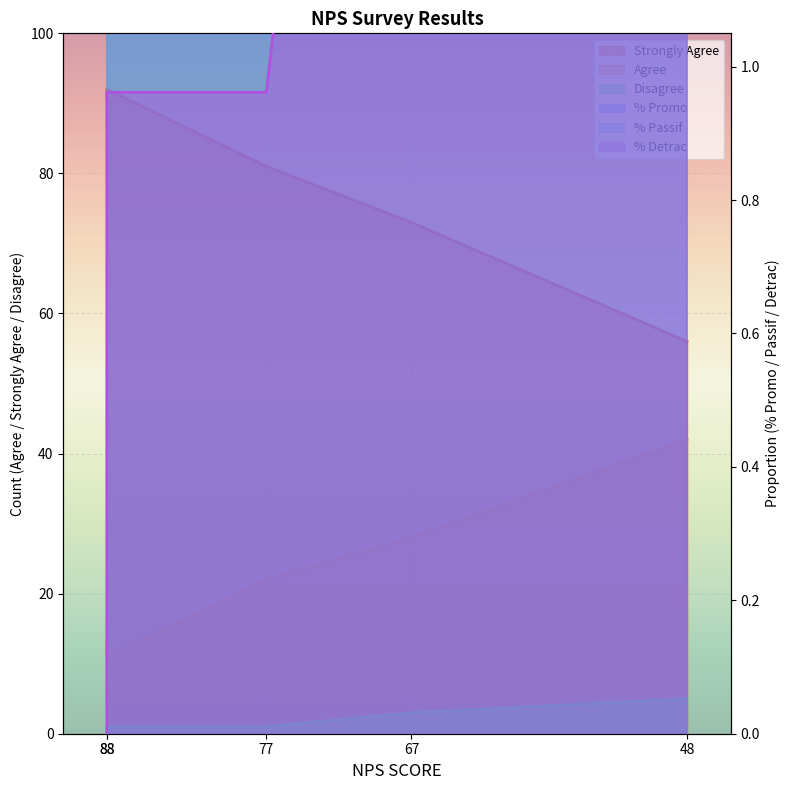

Reading left to right, transcribe all the data shown in this chart.

Strongly Agree: 91.0	92.0	81.0	73.0	56.0
Agree: 12.5	10.6	21.2	26.9	40.4
% Promo: 87.5	88.5	77.9	70.2	53.8
% Passif: 13.0	11.0	22.0	28.0	42.0
Disagree: 0.0	1.0	1.0	3.0	5.0
% Detrac: 0.0	1.0	1.0	2.9	5.8